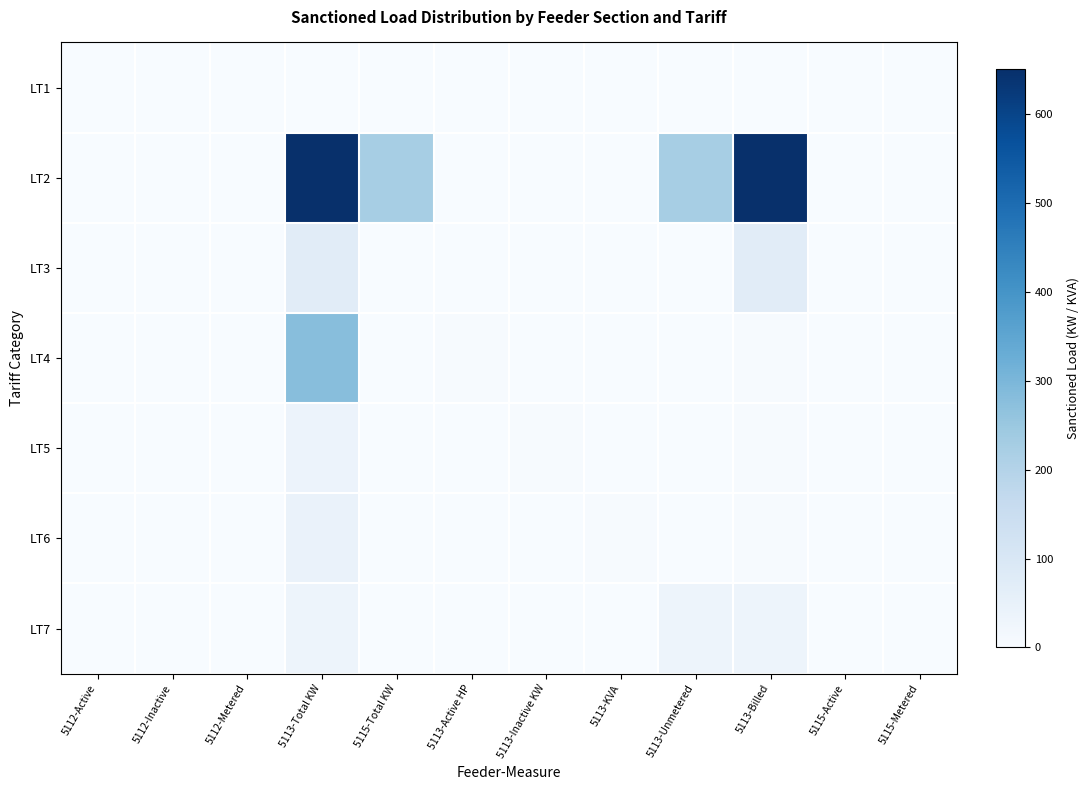

At which category is the sum across all series the highest?

5113-Total KW